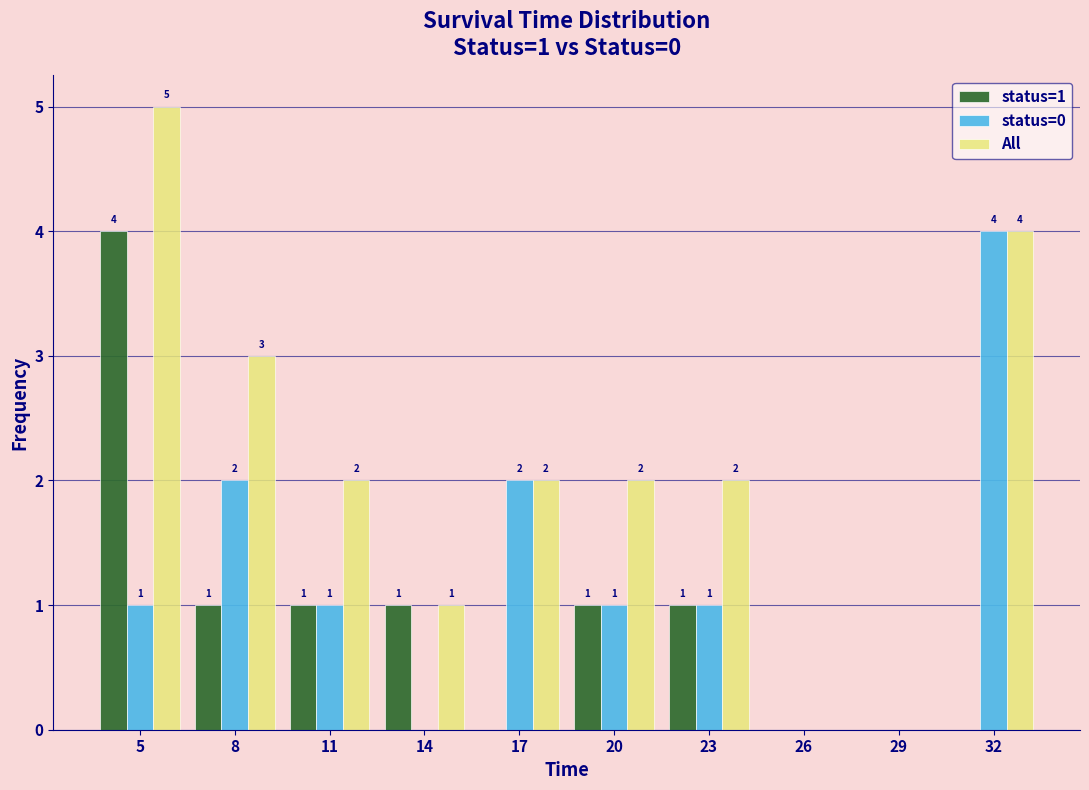

Reading right to left, list all the values displayed in this chart.

status=1: 0	0	0	1	1	0	1	1	1	4
status=0: 4	0	0	1	1	2	0	1	2	1
All: 4	0	0	2	2	2	1	2	3	5